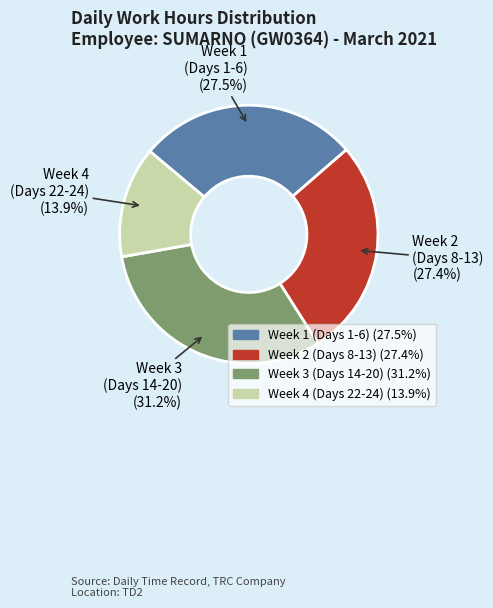

Does any single category account for the majority?

No